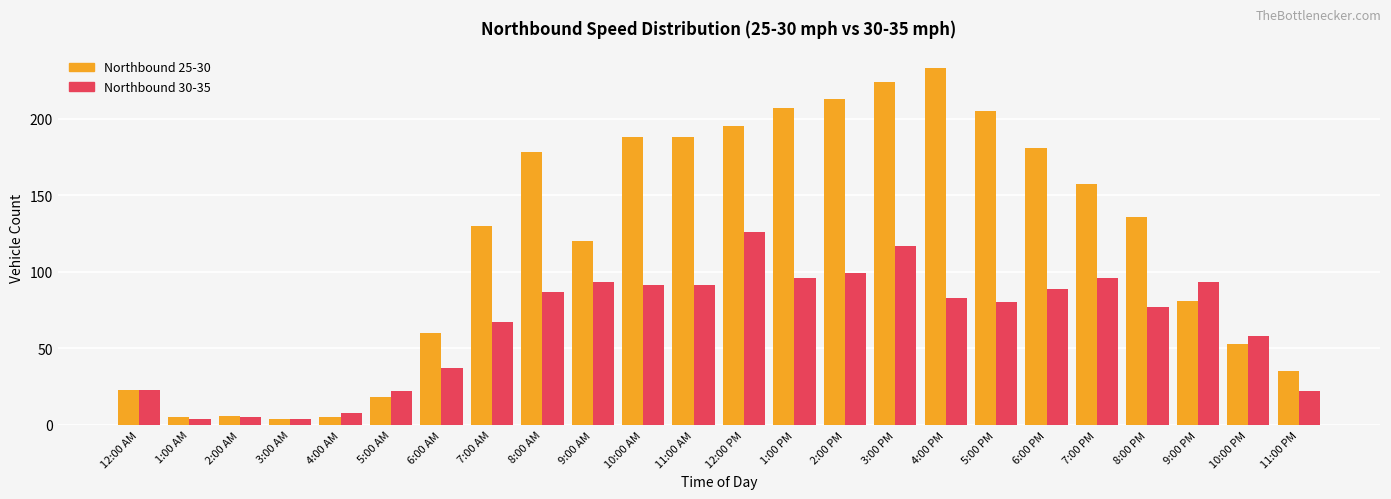

Which series has the widest spread of values?

Northbound 25-30